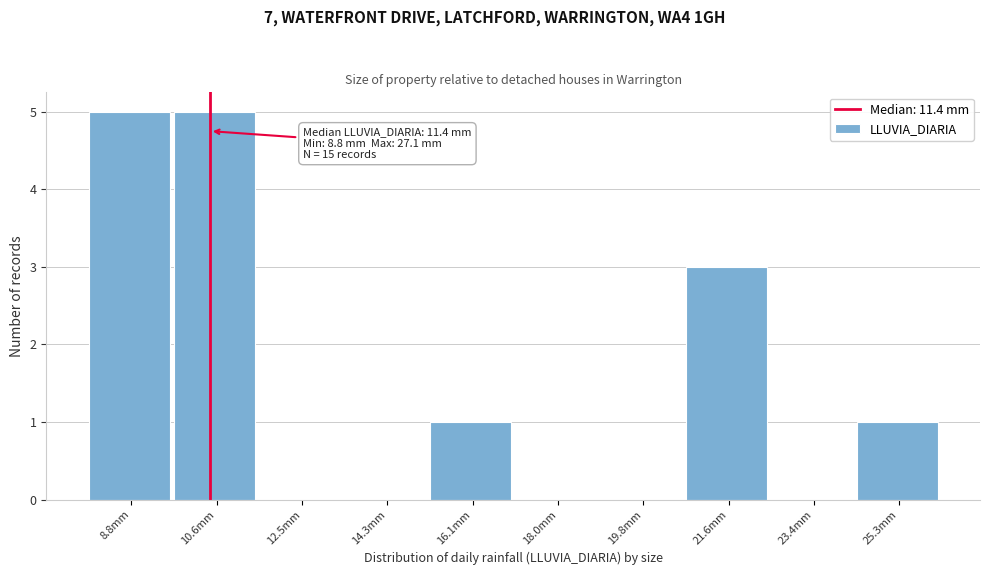

Reading left to right, list all the values displayed in this chart.

8.8mm=5	10.6mm=5	12.5mm=0	14.3mm=0	16.1mm=1	18.0mm=0	19.8mm=0	21.6mm=3	23.4mm=0	25.3mm=1